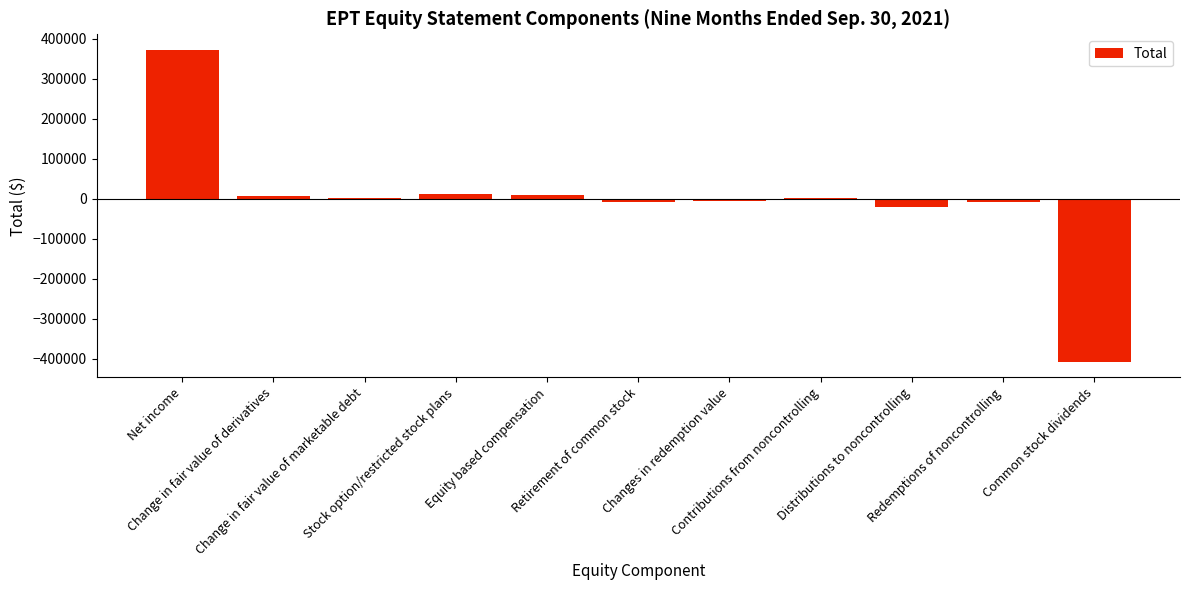

Are the bars horizontal?

No